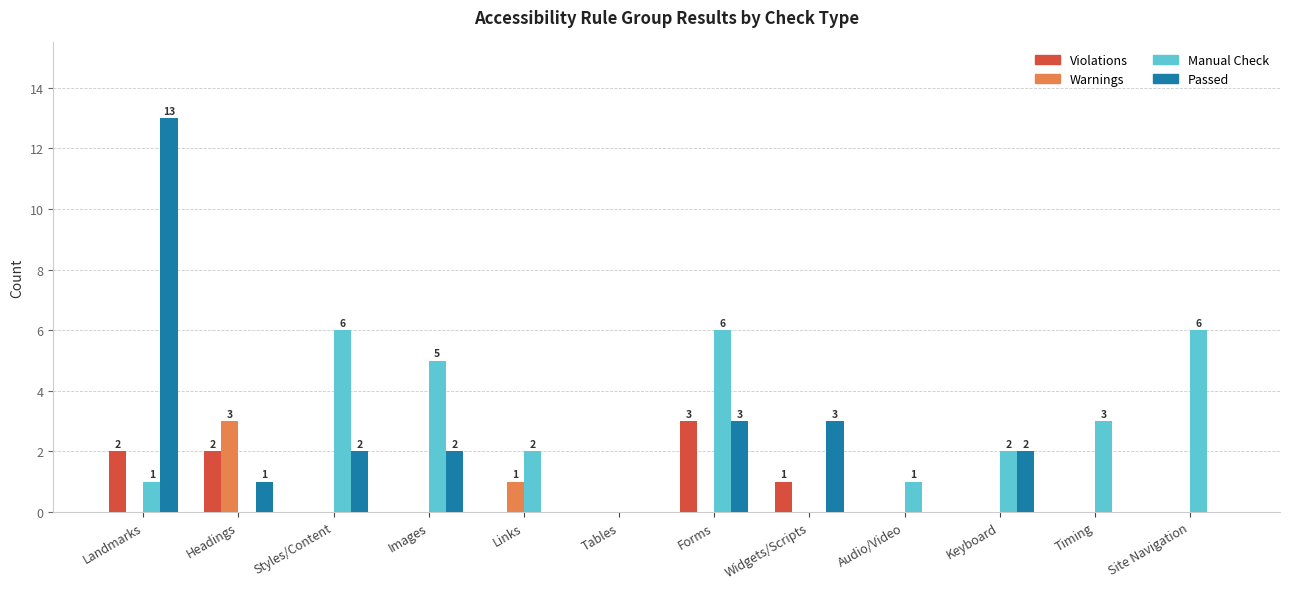

How many Manual Check values are between 1 and 6?

9